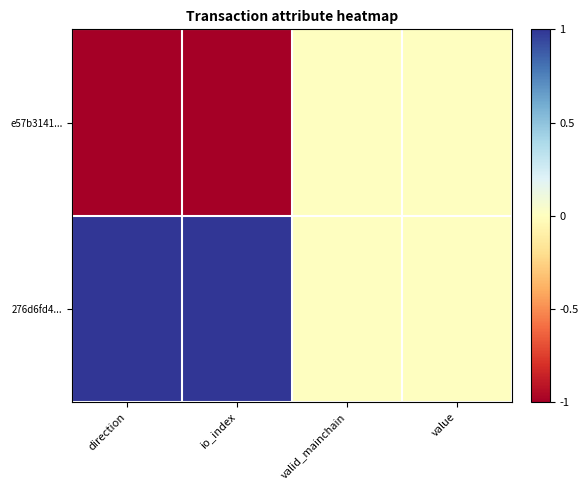

At which category is the sum across all series the highest?

direction